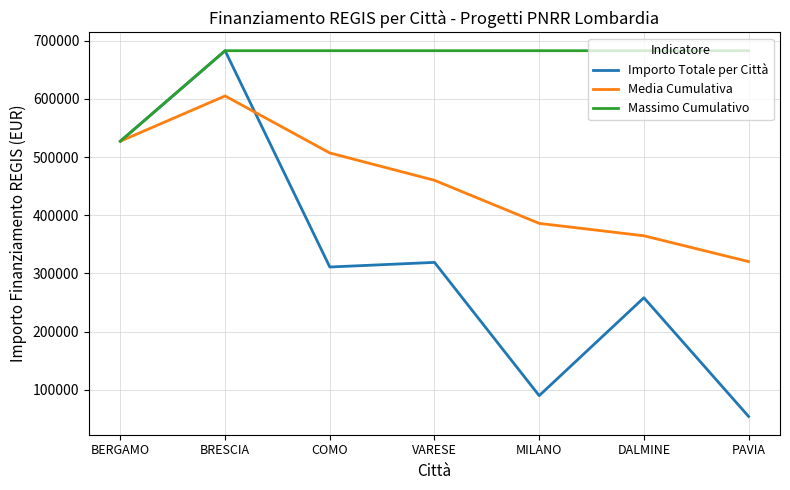

How many lines are shown in the chart?

3